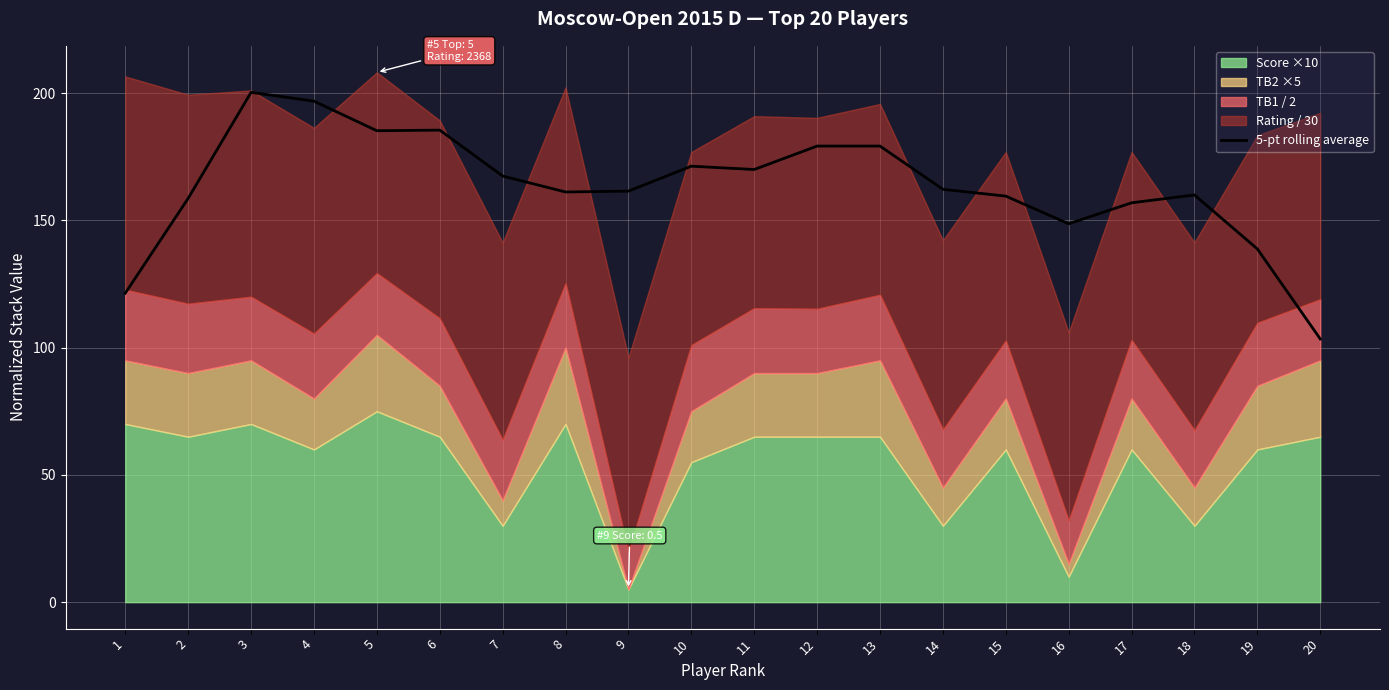

How many data points are less than 162?

10